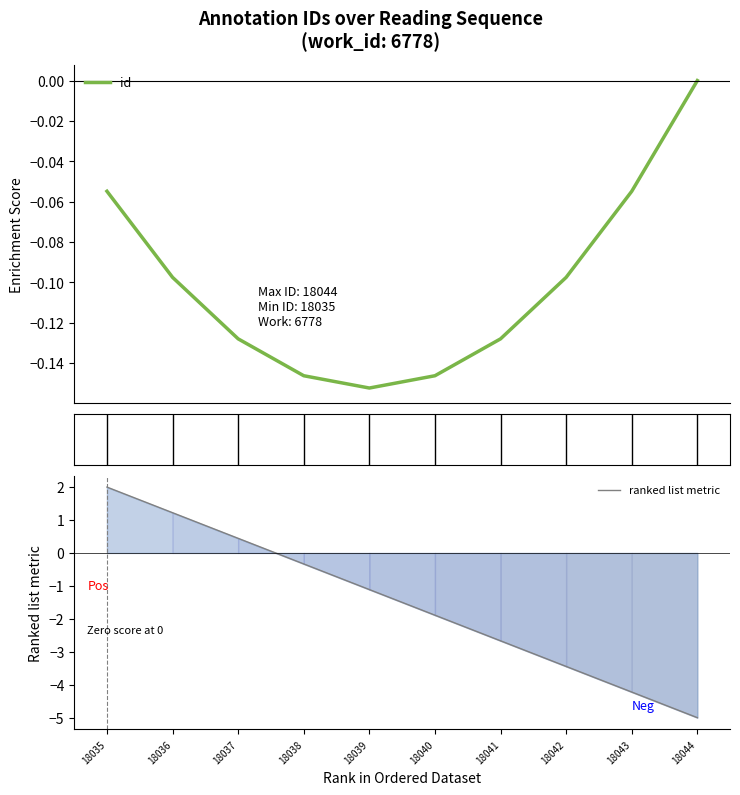

Read the ranked list metric value at 18044.

-5.0